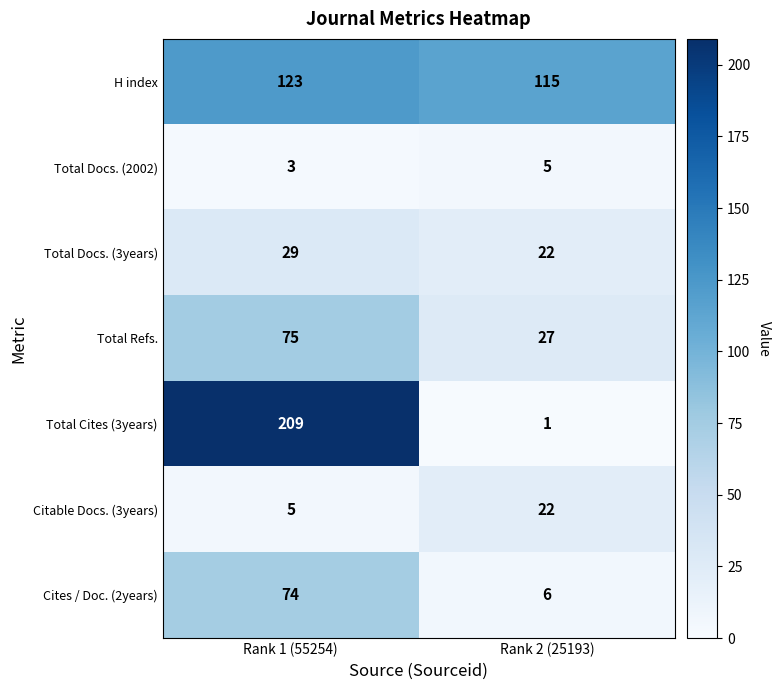

What is the difference between the H index values at Rank 1 (55254) and Rank 2 (25193)?

8